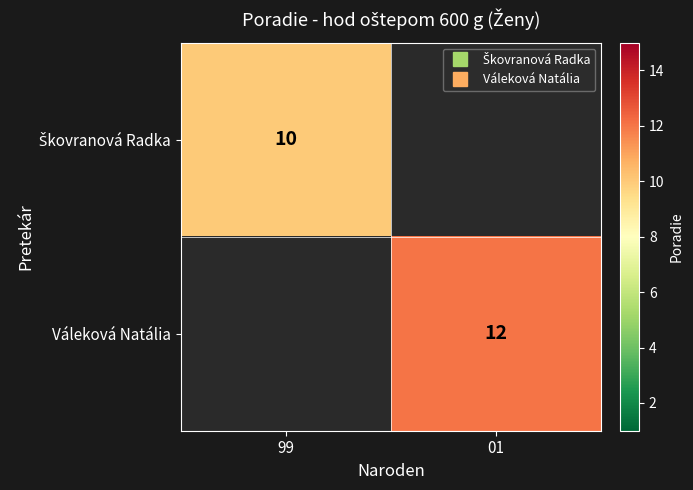

At which label does Škovranová Radka reach its minimum?

99